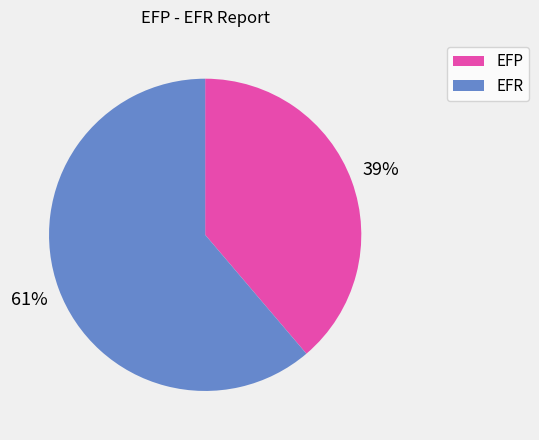

To the nearest percent, what percentage of the pie is EFR?

61%